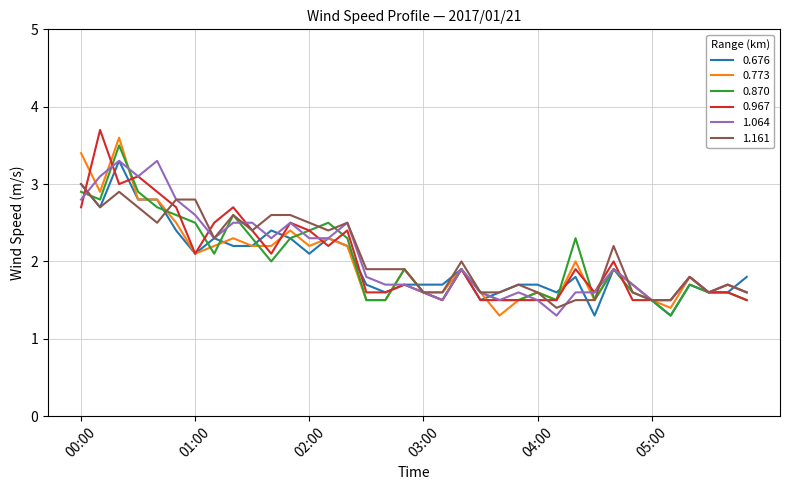

What is the maximum value for 1.161?

3.0